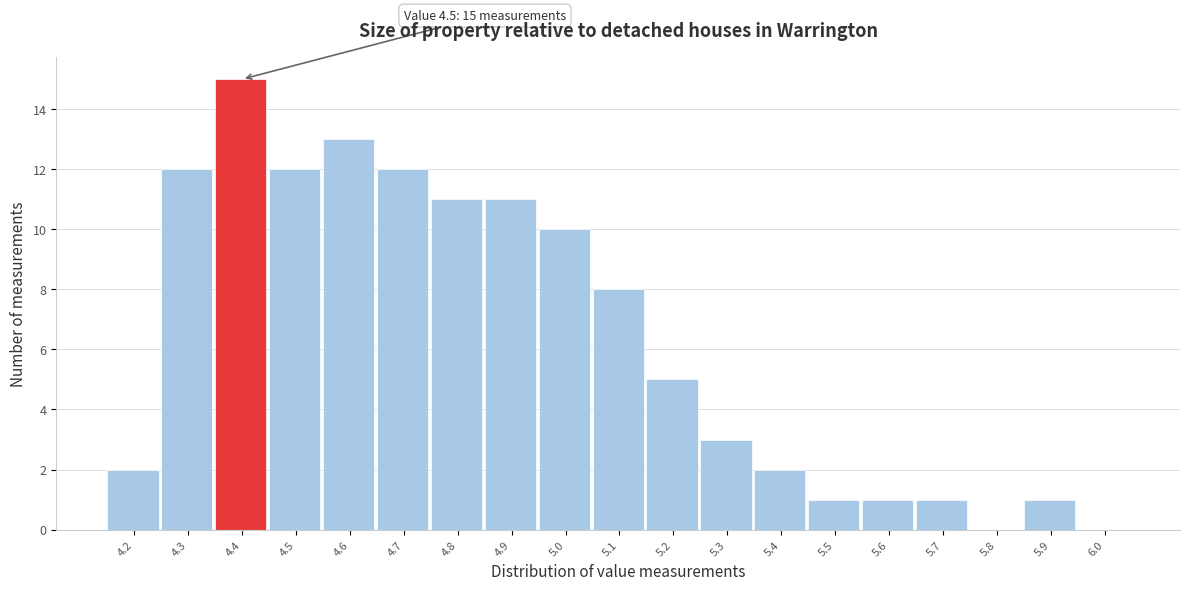

Reading left to right, transcribe all the data shown in this chart.

4.2=2	4.3=12	4.4=15	4.5=12	4.6=13	4.7=12	4.8=11	4.9=11	5.0=10	5.1=8	5.2=5	5.3=3	5.4=2	5.5=1	5.6=1	5.7=1	5.8=0	5.9=1	6.0=0